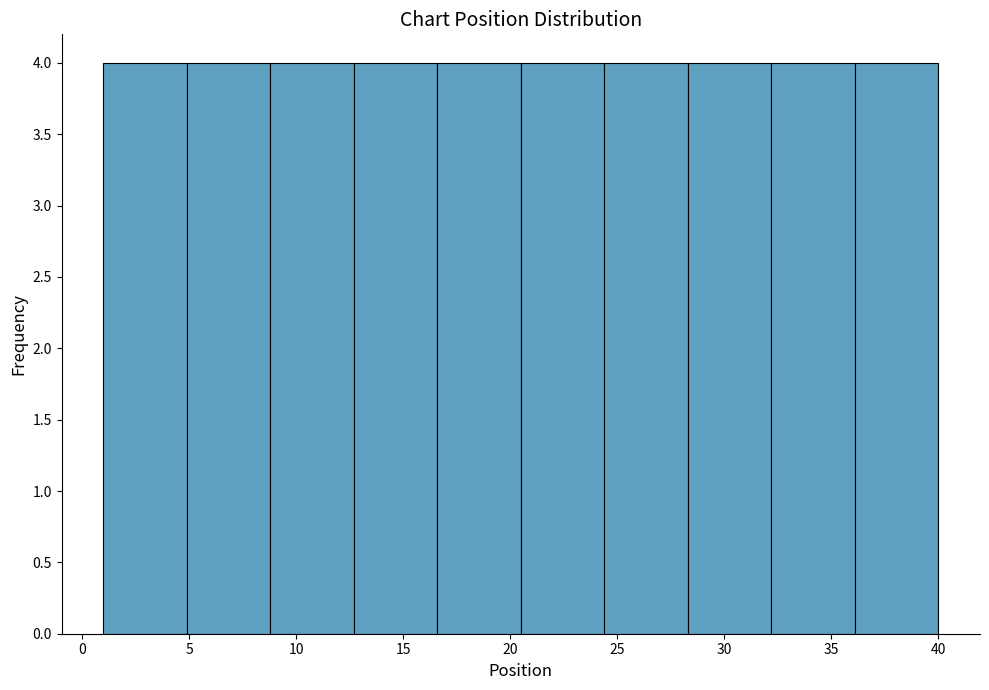

Reading left to right, list every bar in this chart as the range it spans on the x-axis followed by its height. Neither the bar edges nor the heights are printed on the chart, so give them approximately, as read against the axes.

1.0 to 4.9: 4
4.9 to 8.8: 4
8.8 to 12.7: 4
12.7 to 16.6: 4
16.6 to 20.5: 4
20.5 to 24.4: 4
24.4 to 28.3: 4
28.3 to 32.2: 4
32.2 to 36.1: 4
36.1 to 40.0: 4